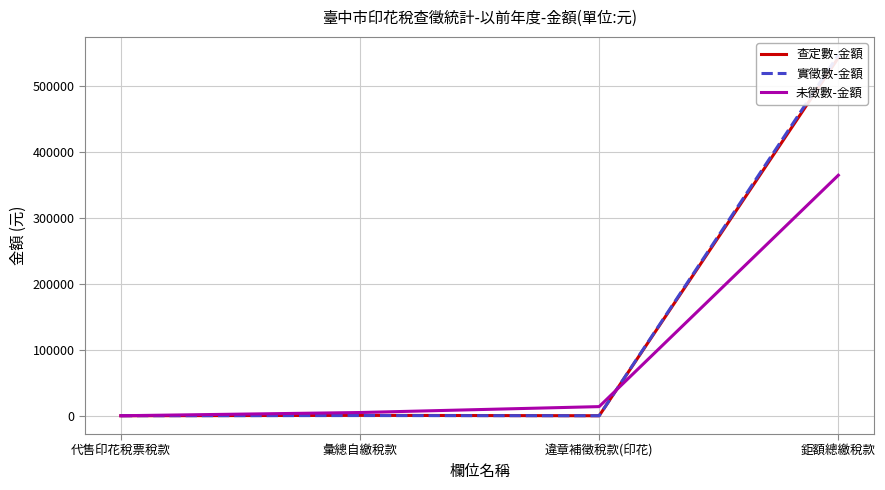

What is the difference between the second highest and second lowest values in the 未徵數-金額 series?

8952